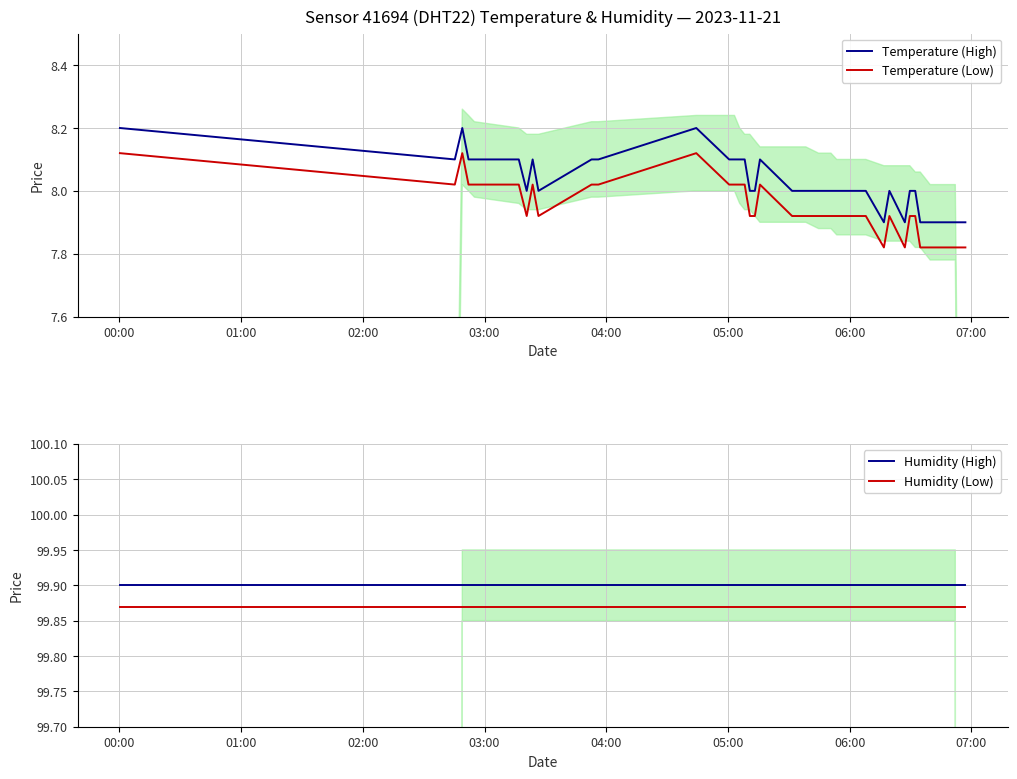

True or false: Temperature (High) and Temperature (Low) intersect in this chart.

False